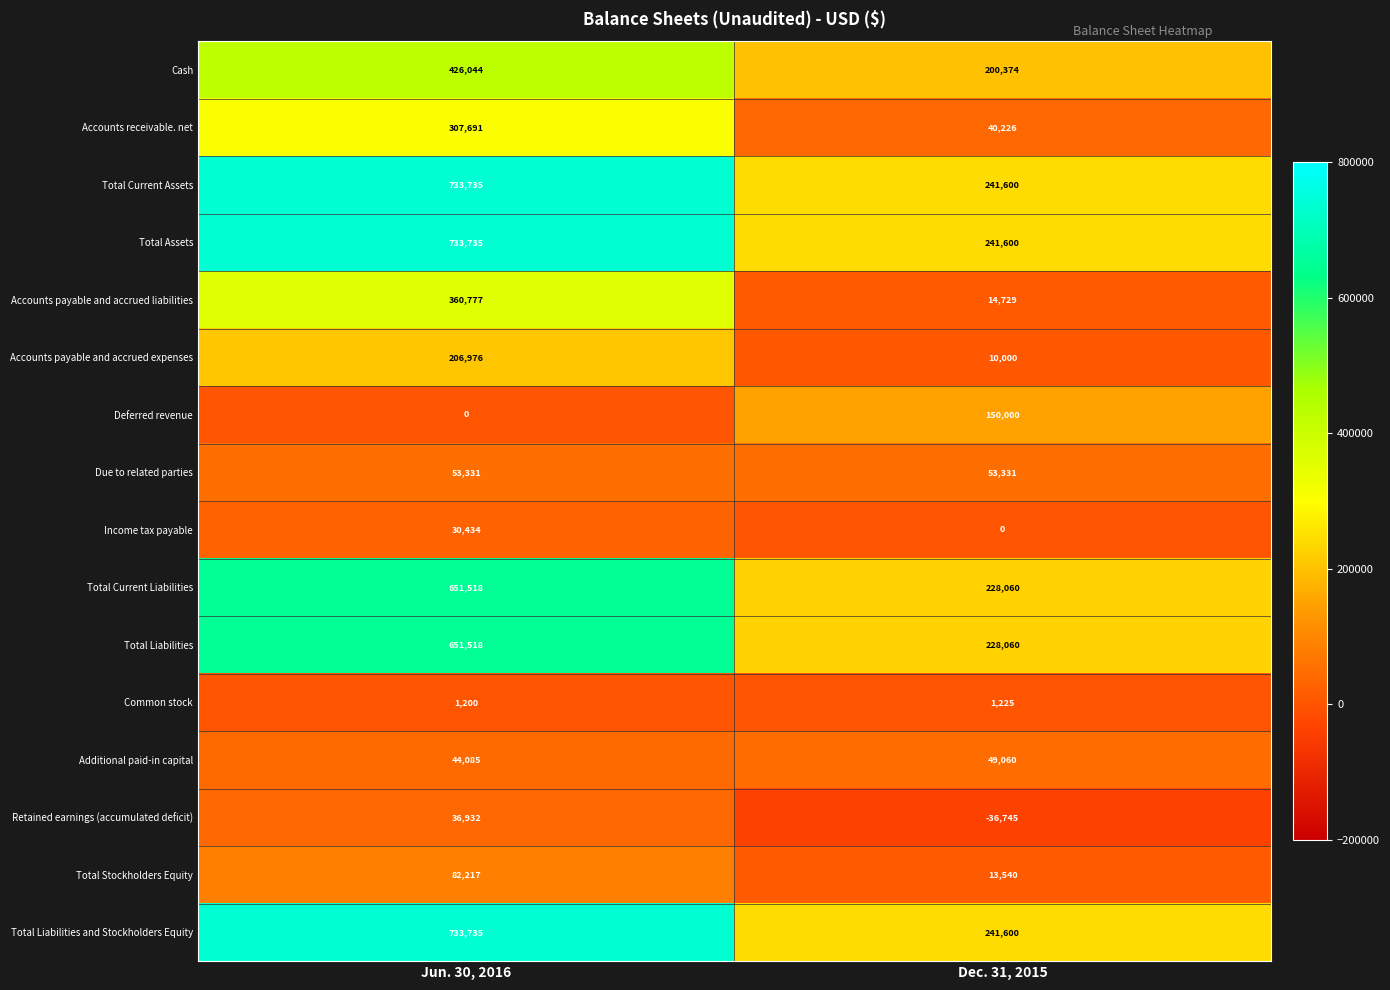

List the labels in order of Common stock value, largest first.

Dec. 31, 2015, Jun. 30, 2016